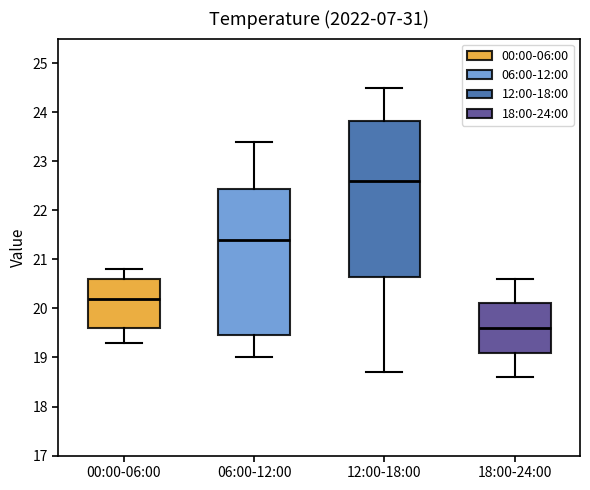

Reading left to right, read every box against the y-axis: the position of its median line, the range the box covers, and the ends of its whiskers. The values are not printed on the chart, so give them approximately, as read against the axis.

00:00-06:00: median 20.2, box 19.6 to 20.6, whiskers 19.3 to 20.8
06:00-12:00: median 21.4, box 19.5 to 22.4, whiskers 19.0 to 23.4
12:00-18:00: median 22.6, box 20.7 to 23.8, whiskers 18.7 to 24.5
18:00-24:00: median 19.6, box 19.1 to 20.1, whiskers 18.6 to 20.6